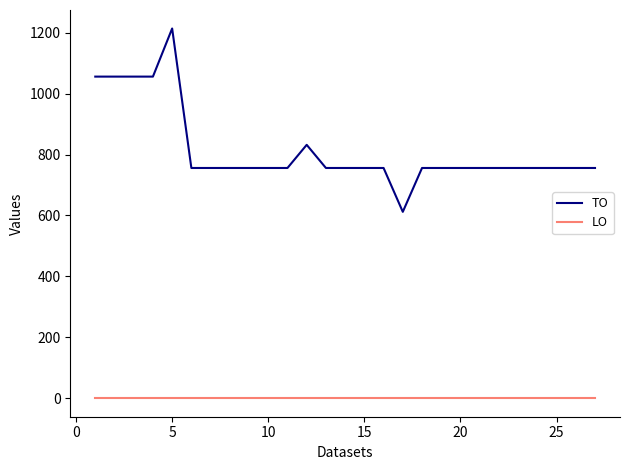

Reading left to right, what are all the values shown in this chart?

TO: 1056	1056	1056	1056	1214	756	756	756	756	756	756	832	756	756	756	756	612	756	756	756	756	756	756	756	756	756	756
LO: 0	0	0	0	0	0	0	0	0	0	0	0	0	0	0	0	0	0	0	0	0	0	0	0	0	0	0